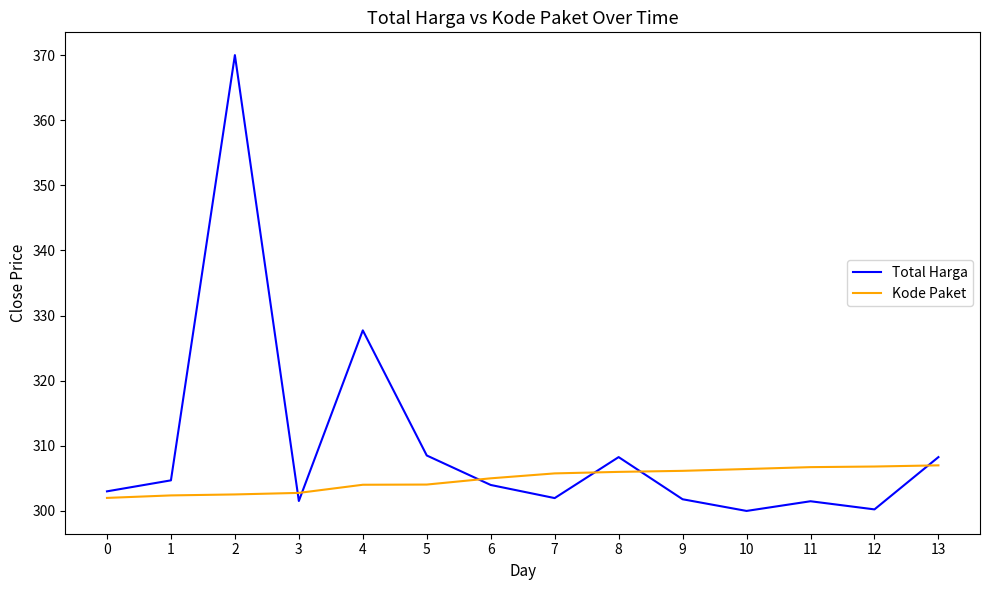

What is the smallest value displayed?

300.0